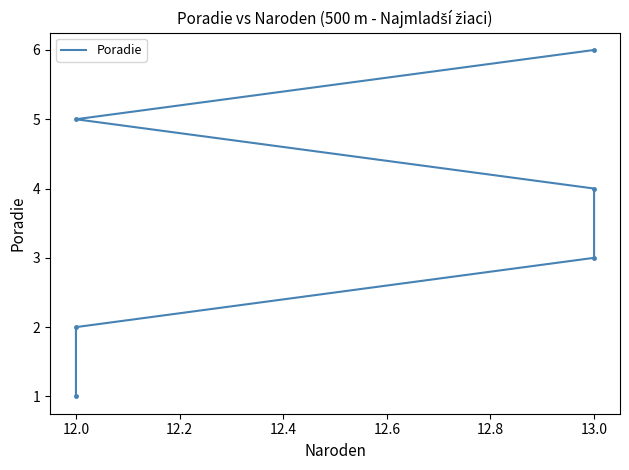

Is it true that the value at 13.0 is 9?

False